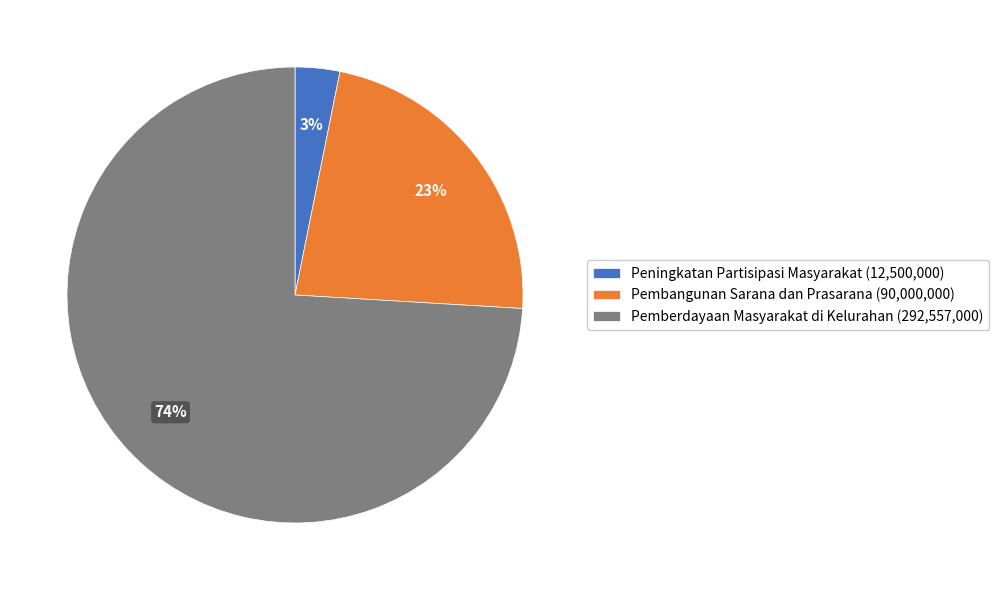

To the nearest percent, what is the difference between the largest and smallest slice percentages?

71%